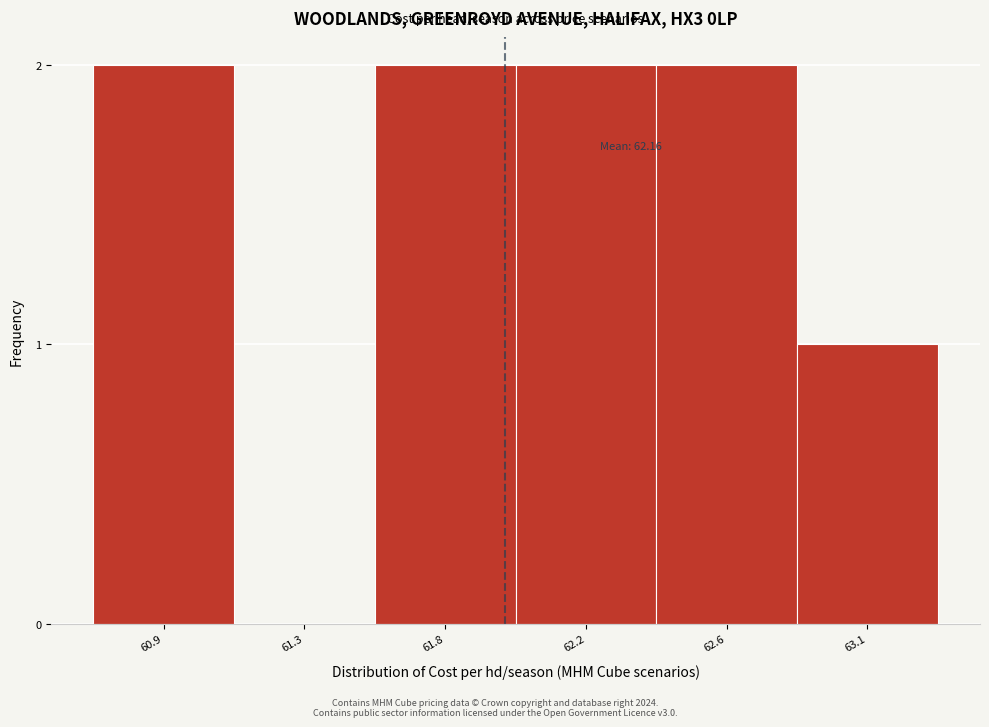

Reading left to right, transcribe all the data shown in this chart.

60.9=2	61.3=0	61.8=2	62.2=2	62.6=2	63.1=1